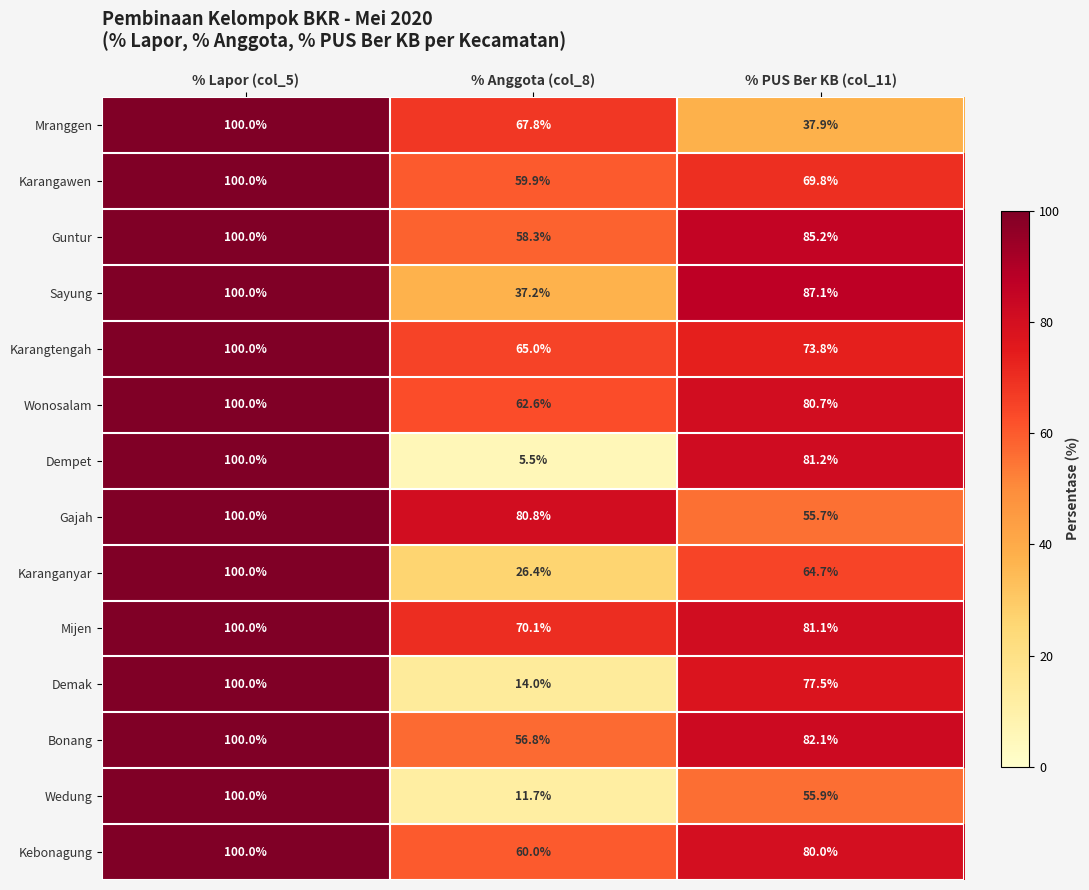

What is the average value of the Gajah series?

78.8